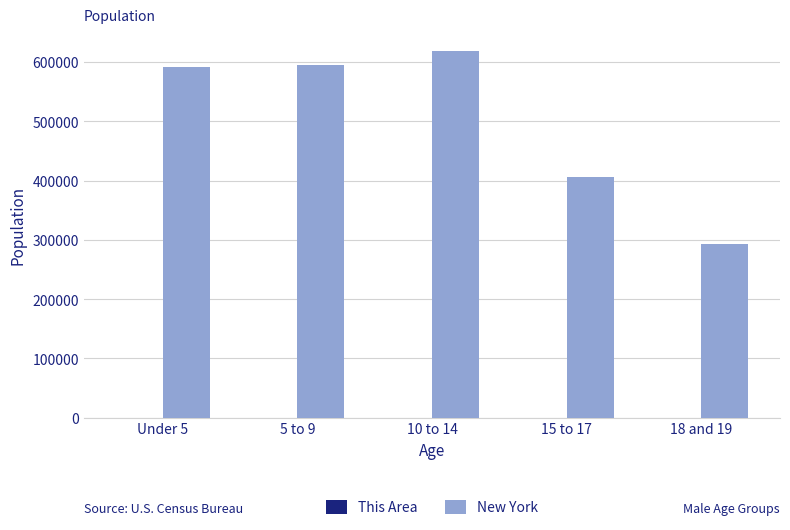

Which series has the largest total across all categories?

New York